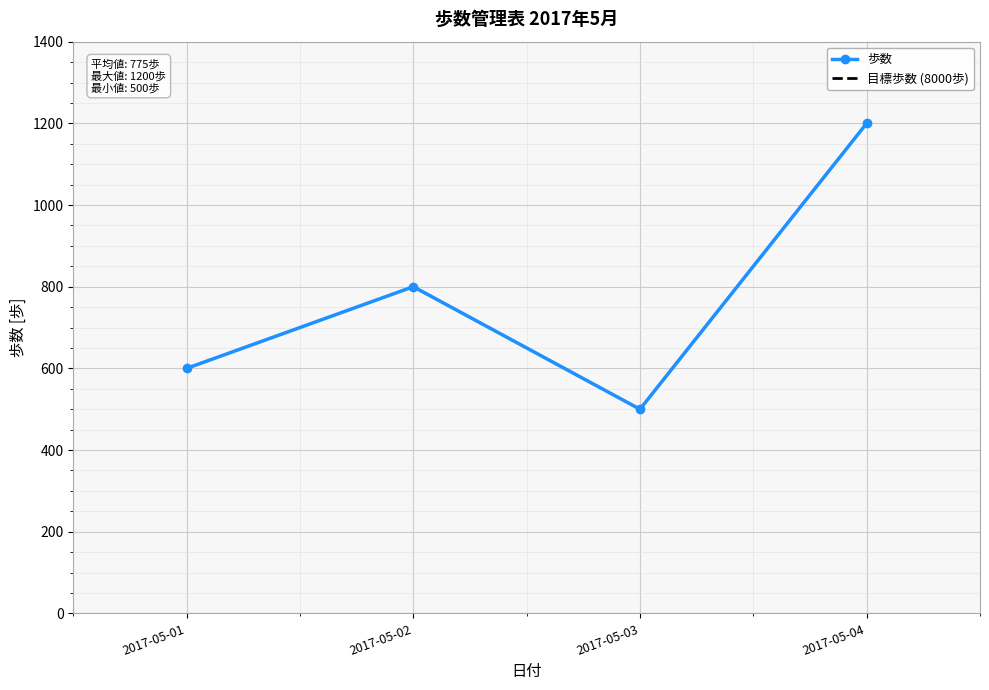

How many points are lower than both their immediate neighbors (excluding endpoints)?

1